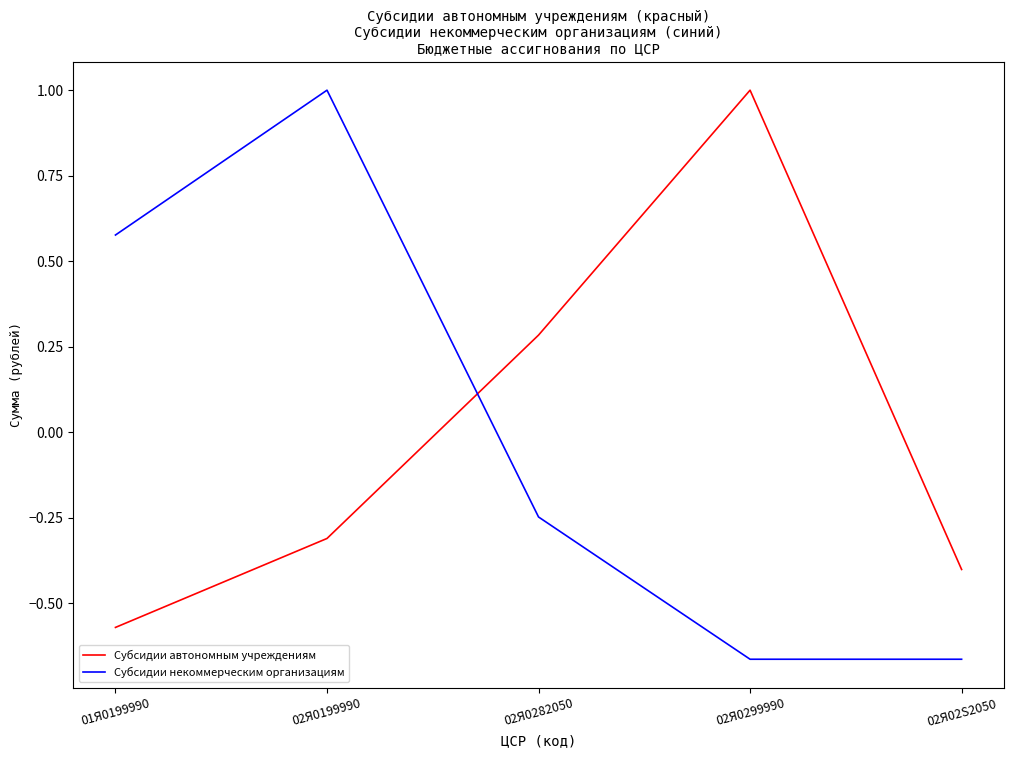

At which label does Субсидии некоммерческим организациям first exceed 0?

01Я0199990